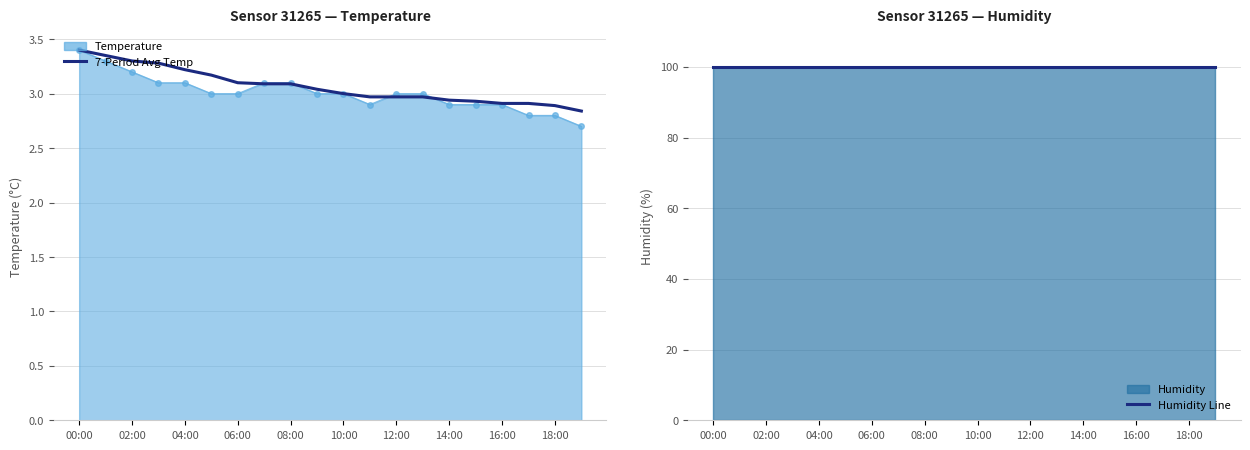

Which category has the highest value in the 7-Period Avg Temp series?

00:00